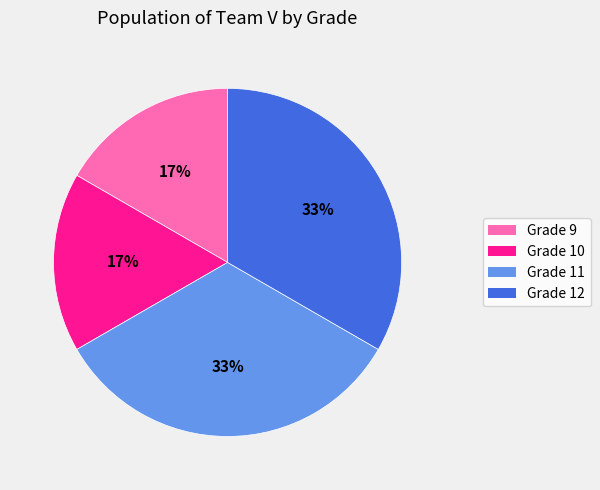

Do Grade 9 and Grade 10 together represent more than half of the pie?

No